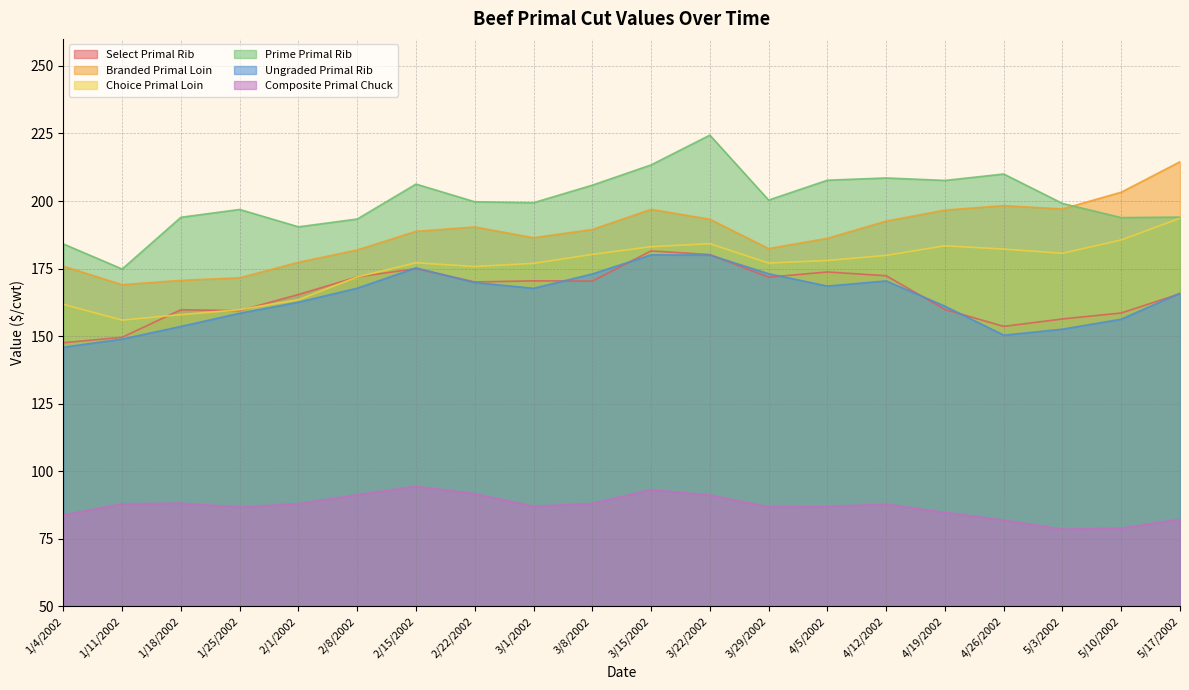

Does the chart have visible grid lines?

Yes